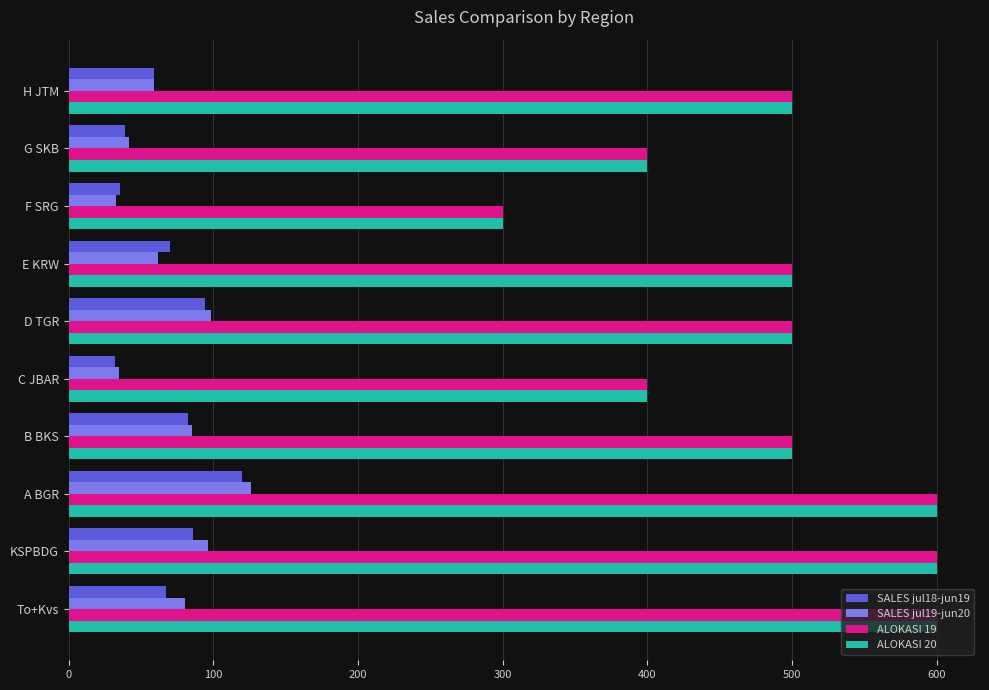

What is the lowest value of the ALOKASI 19 series?

300.0